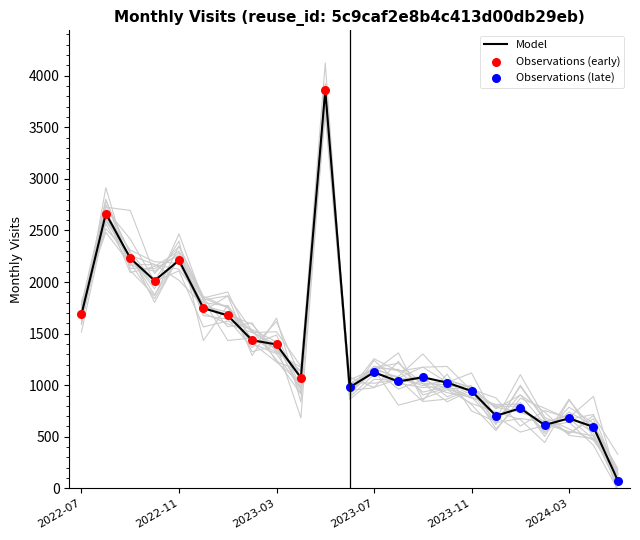

What is the change in value from 2023-05 to 2023-11?

-2917